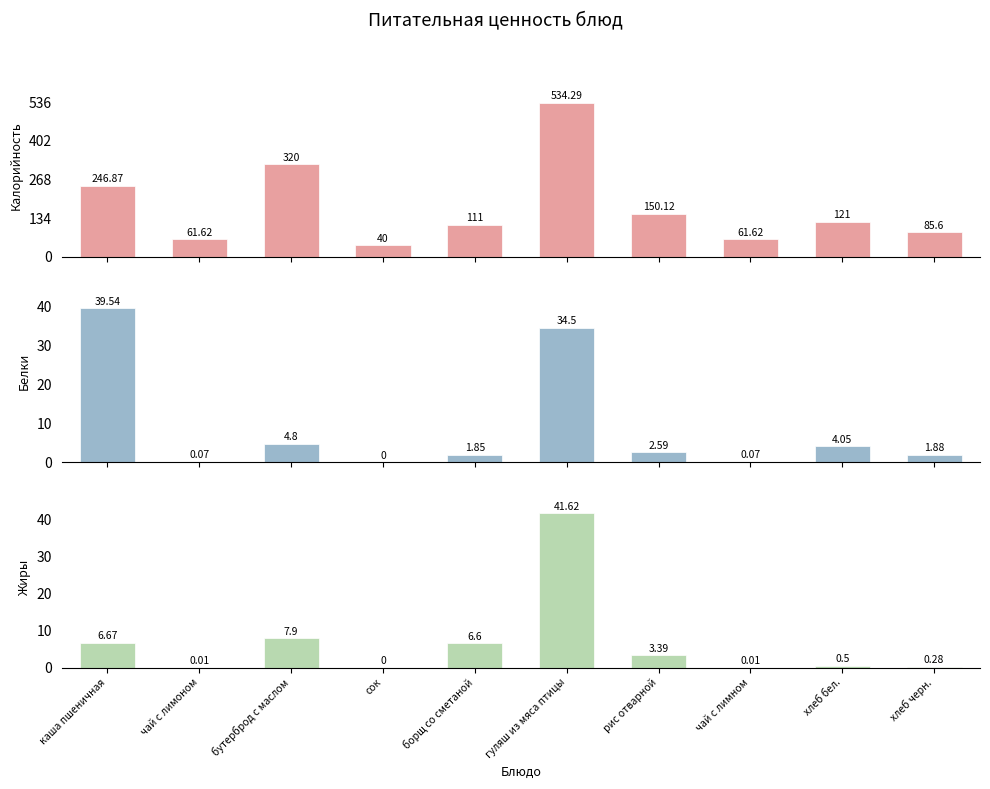

What is the sum of the Калорийность values at гуляш из мяса птицы and хлеб черн.?

619.9